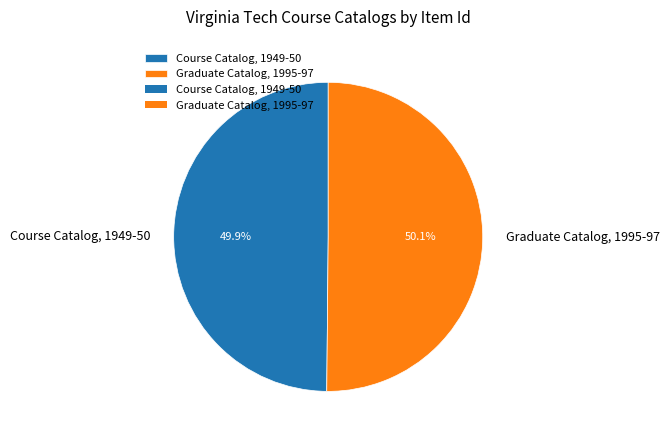

Count the number of slices in the pie.

2